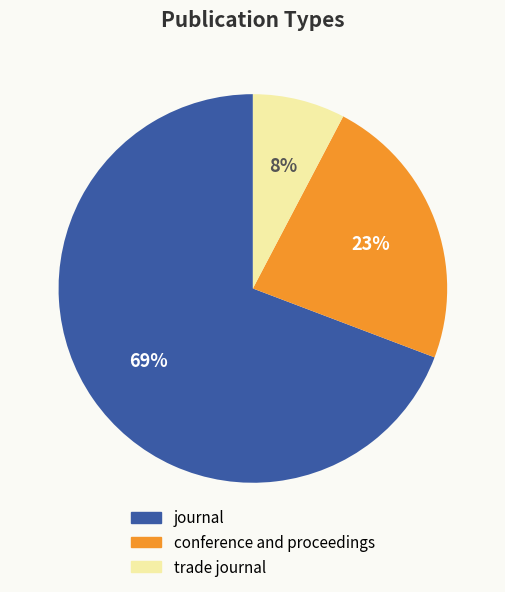

To the nearest percent, what is the average slice percentage?

33%